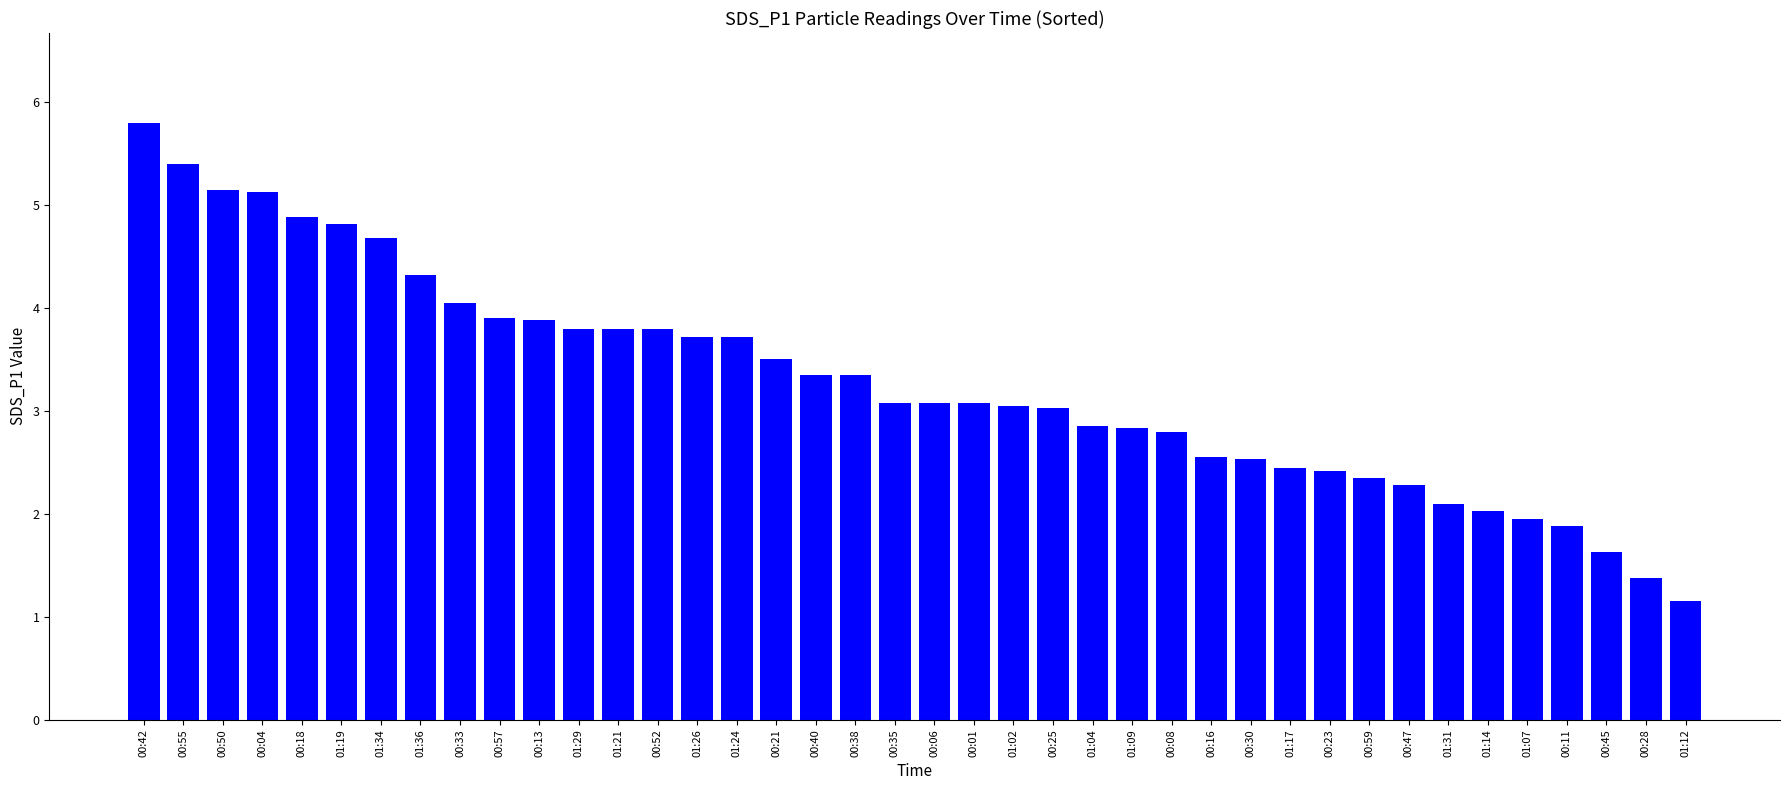

What is the sum of all values?

131.6